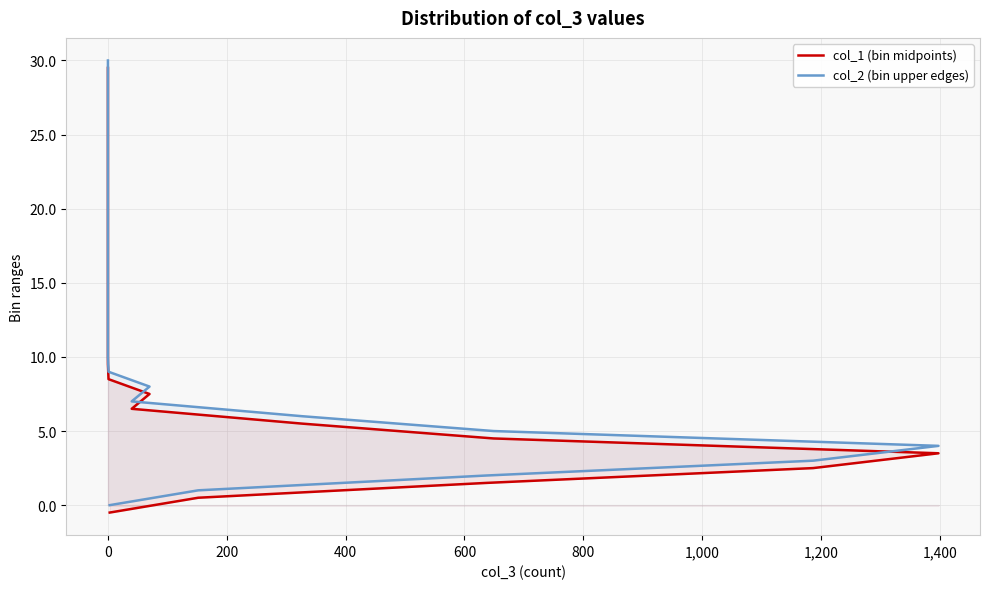

At which label does col_2 (bin upper edges) reach its peak?

30